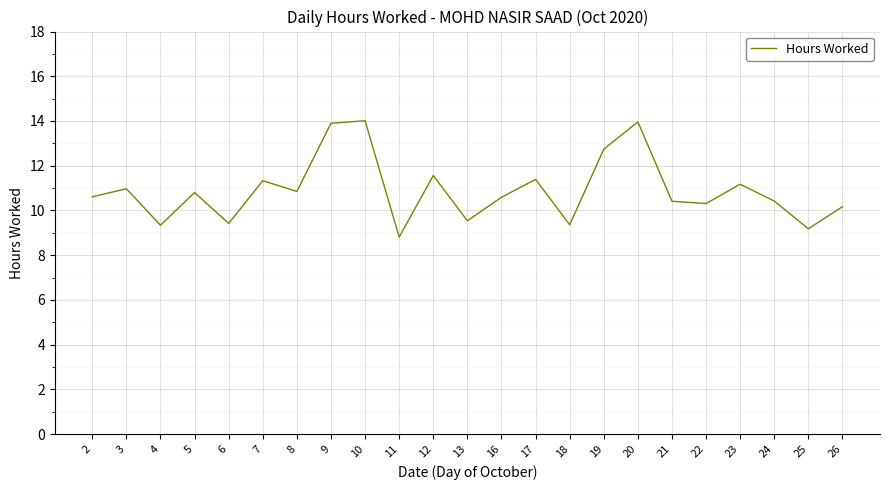

What is the difference between the values at 3 and 12?

0.6